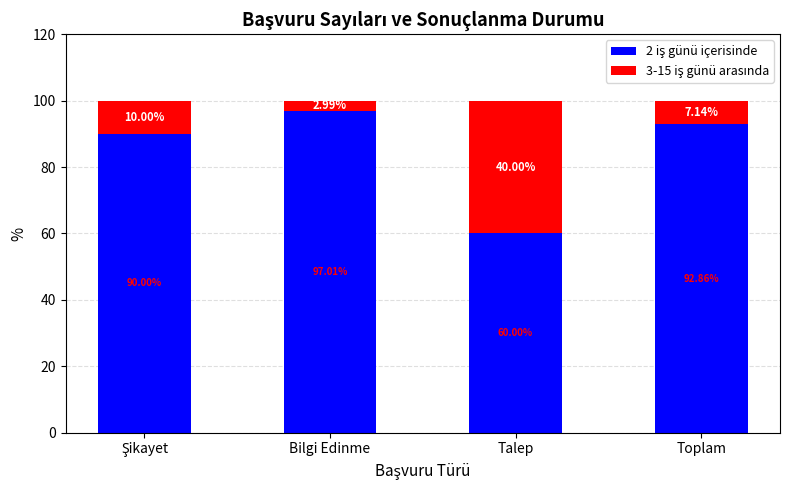

How many categories are shown in the chart?

4